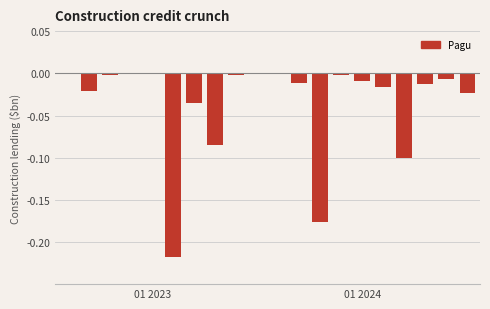

Count the number of categories in the chart.

20